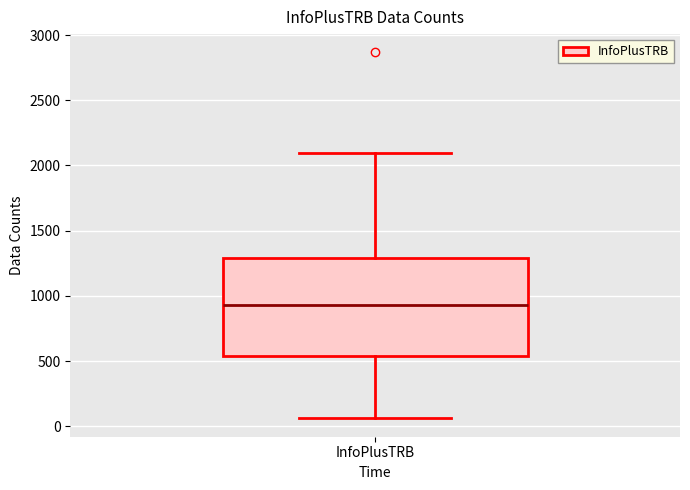

Transcribe this box plot: give where the median line is, the range the box spans, and where the two whiskers end, as read against the y-axis. The values are not printed on the chart, so give them approximately, as read against the axis.

median 950, box 550 to 1300, whiskers 50 to 2100